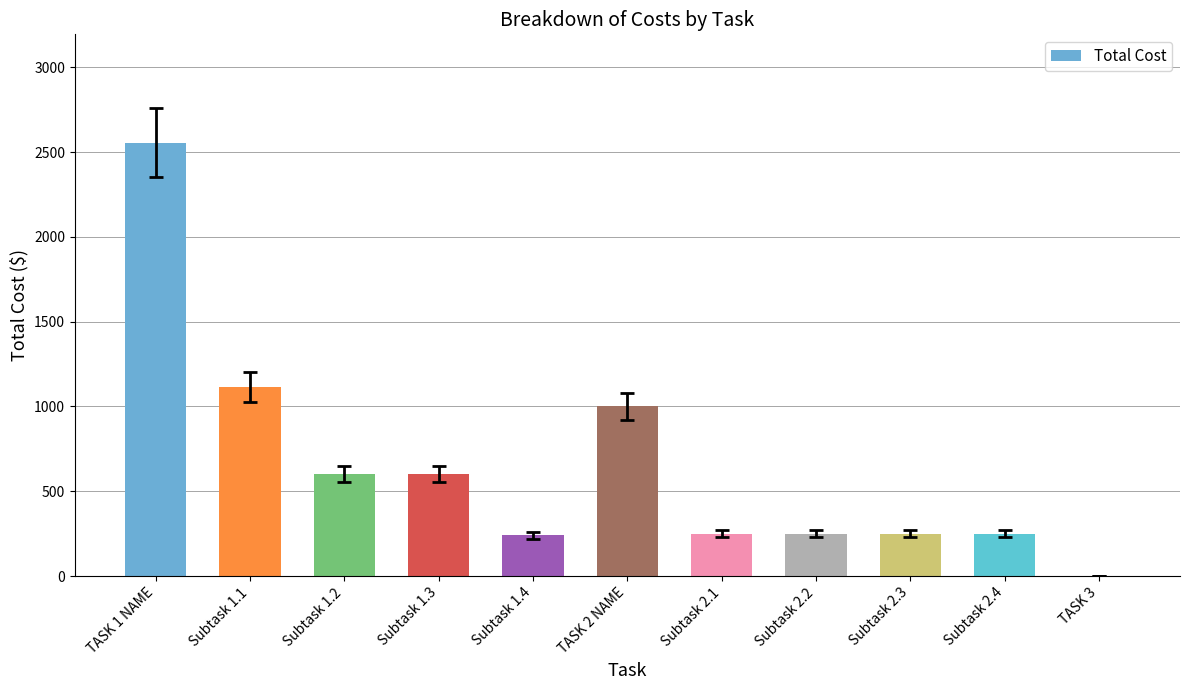

What is the difference between the values at Subtask 2.4 and TASK 3?

250.0